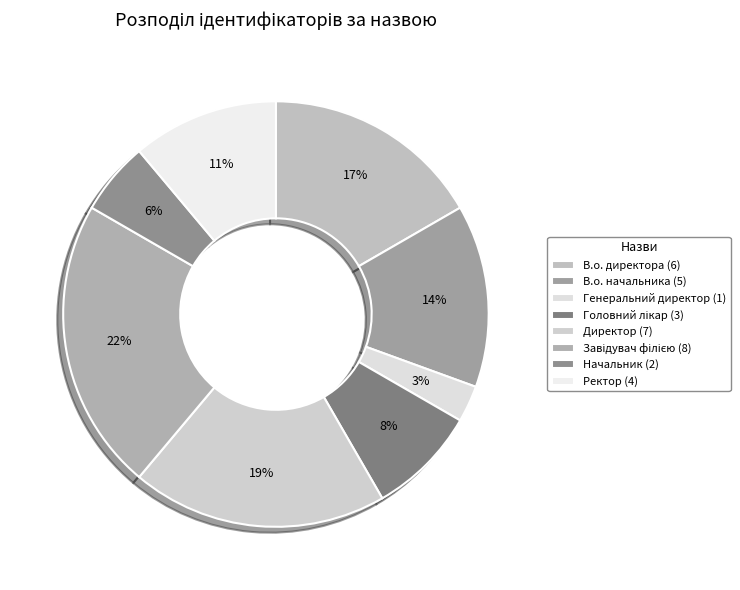

Does Завідувач філією represent more than half of the total?

No